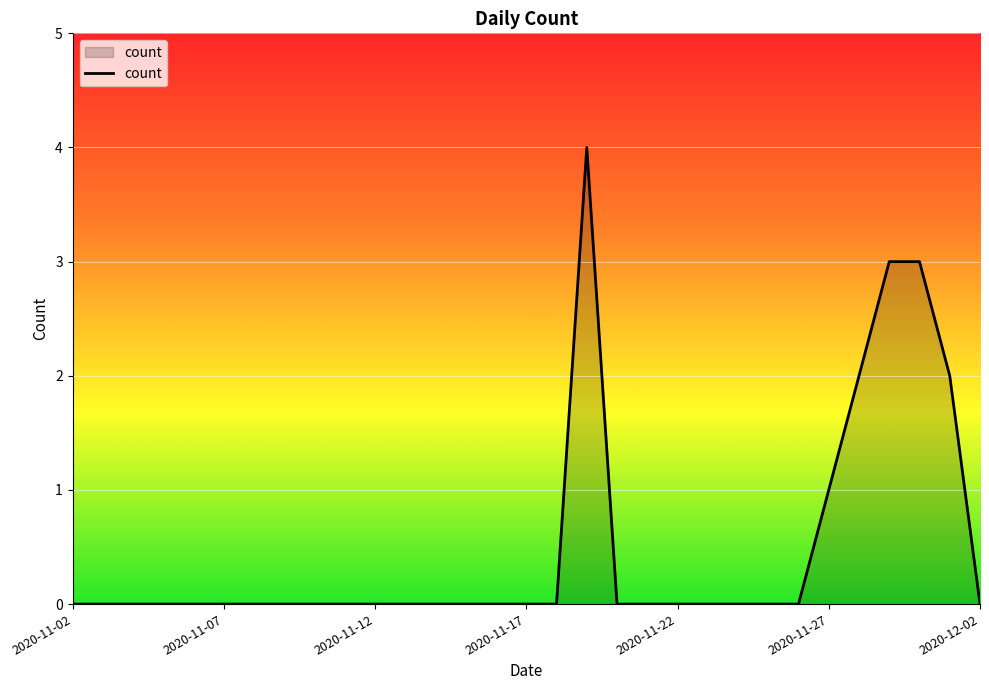

Reading left to right, transcribe all the data shown in this chart.

0	0	0	0	0	0	0	0	0	0	0	0	0	0	0	0	0	4	0	0	0	0	0	0	0	1	2	3	3	2	0